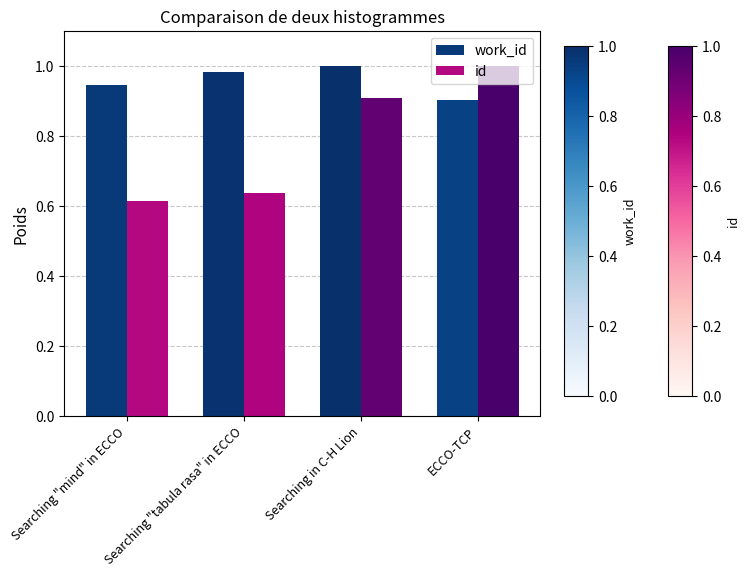

At which label is work_id closest to 0?

ECCO-TCP